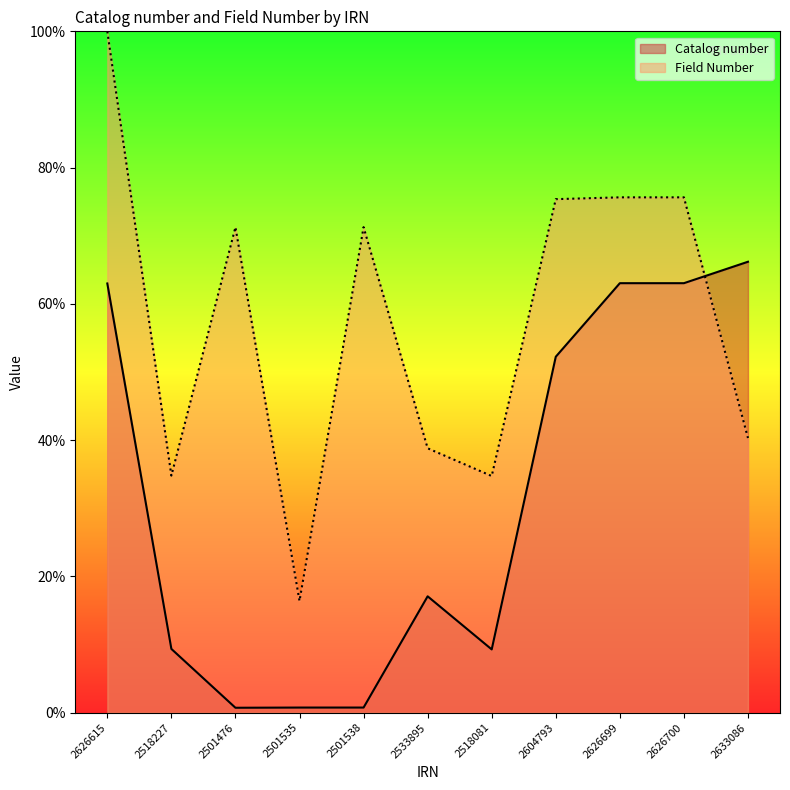

Count the number of categories in the chart.

11